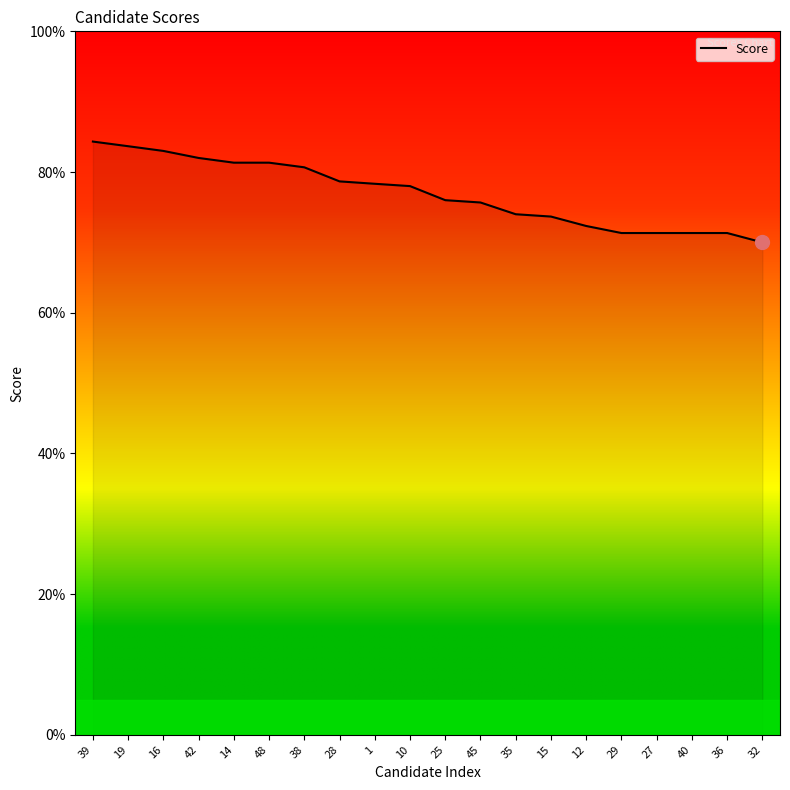

What is the change in value from 16 to 35?

-9.0